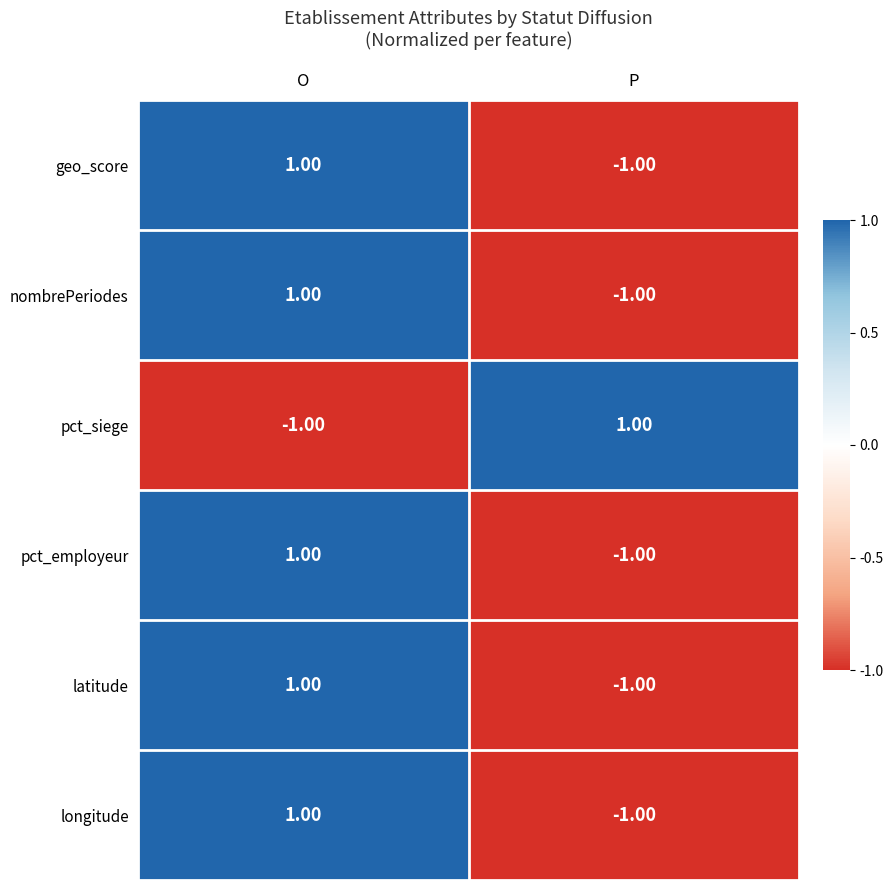

Rank the categories by pct_employeur value from lowest to highest.

P, O